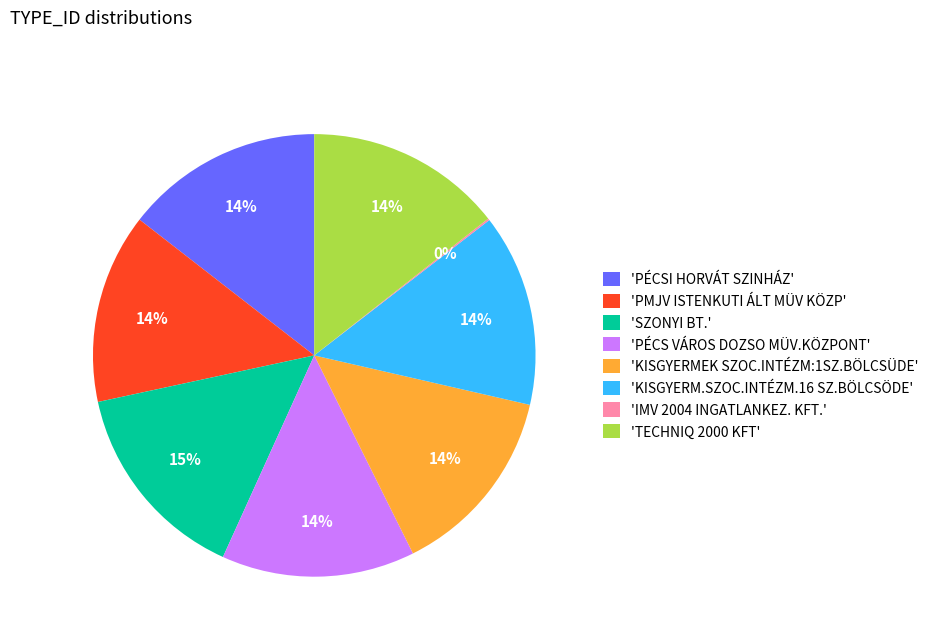

Is the sum of 'PMJV ISTENKUTI ÁLT MÜV KÖZP' and 'SZONYI BT.' greater than half?

No